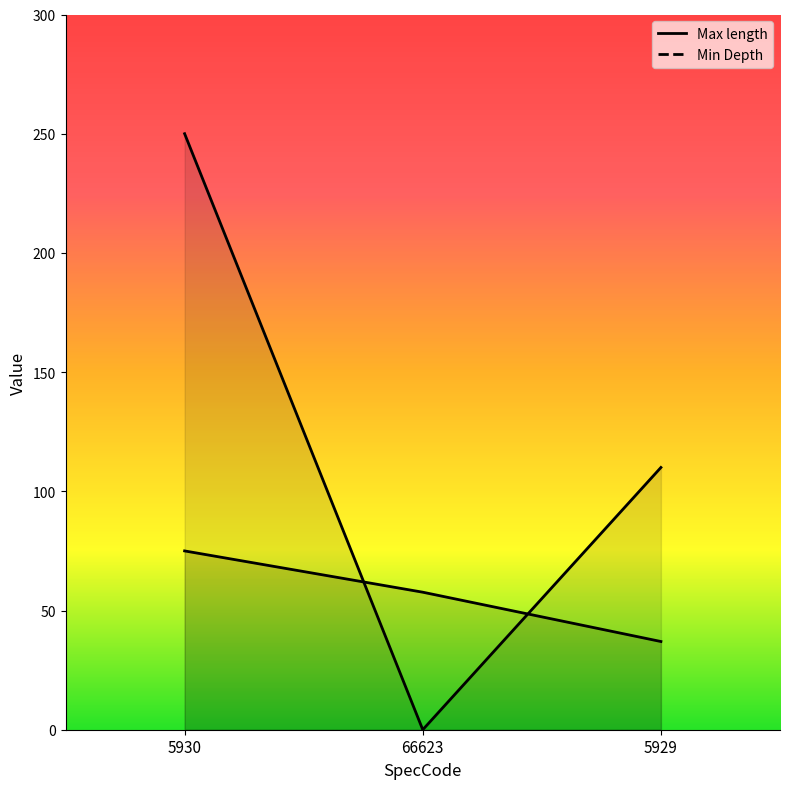

What is the label of the 3rd point from the right?

5930